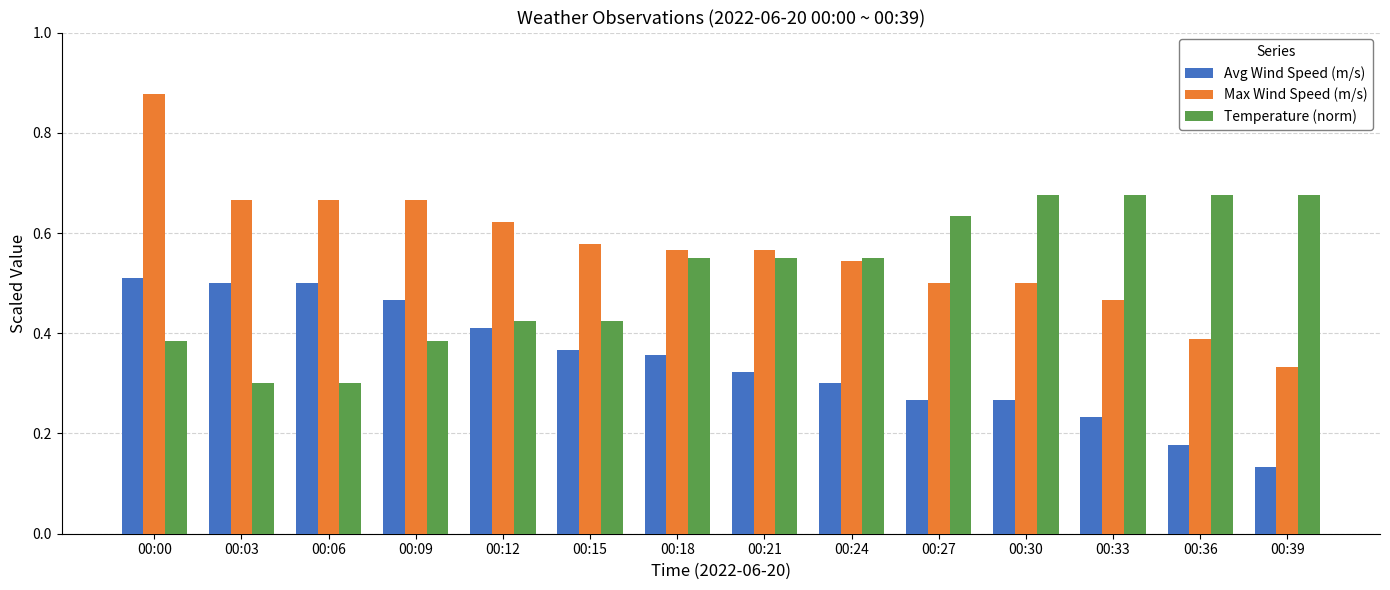

The value of Avg Wind Speed (m/s) at 00:24 is 0.3. True or false?

True